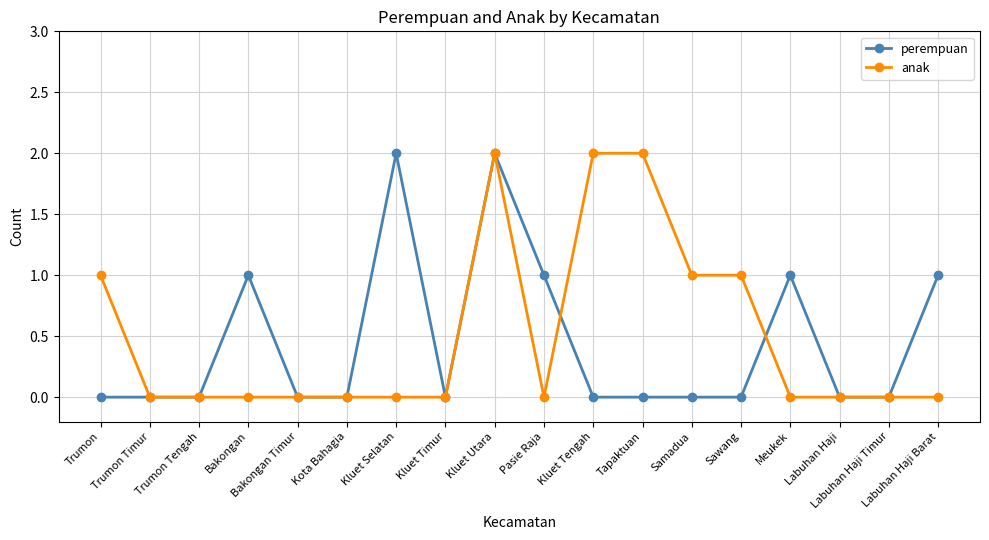

What is the total value across all series at Kluet Tengah?

2